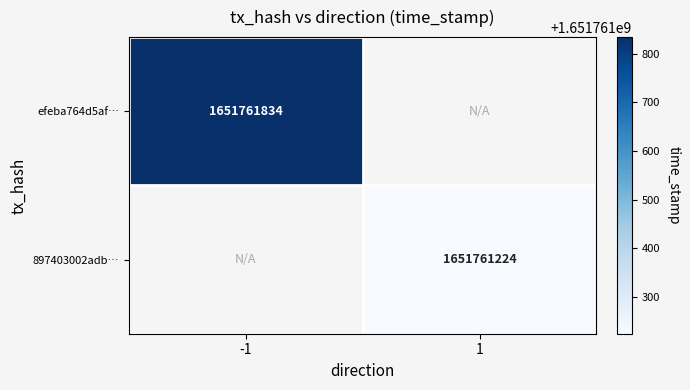

What is the greatest value displayed?

1651761834